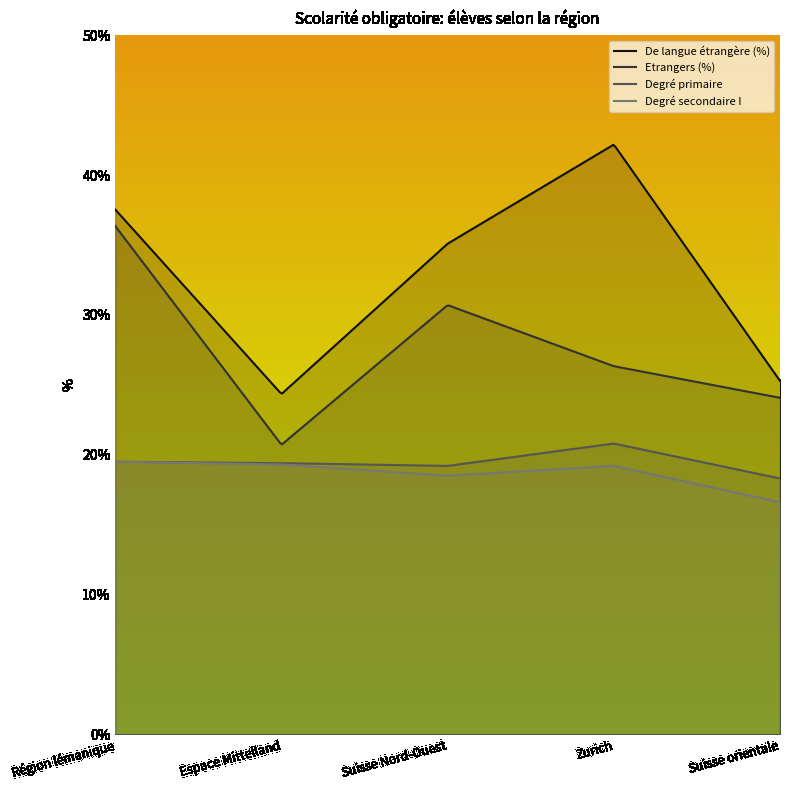

What is the label of the 2nd point from the right?

Zurich